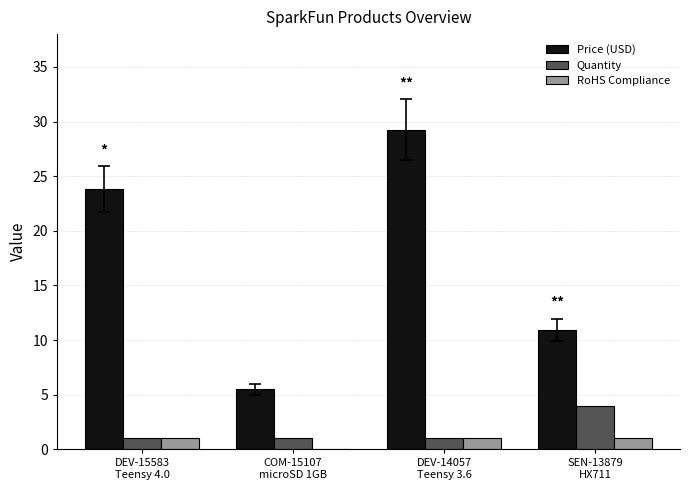

Which series has the largest total across all categories?

Price (USD)